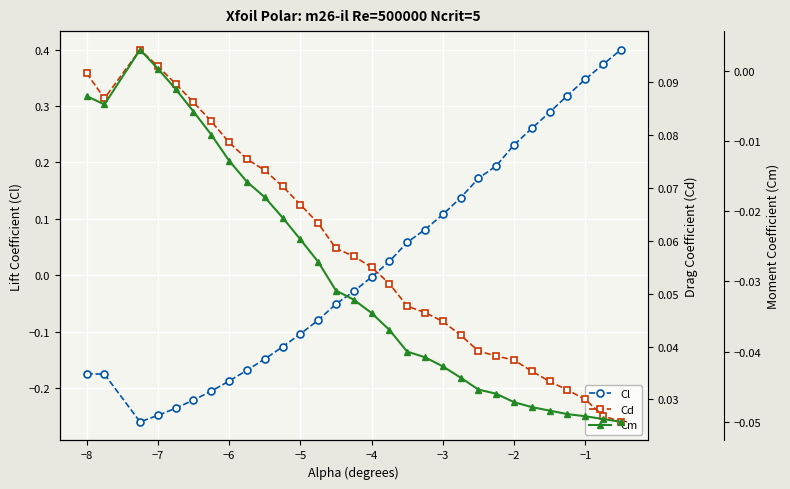

Count the Cd values in the range 0 to 1.

30